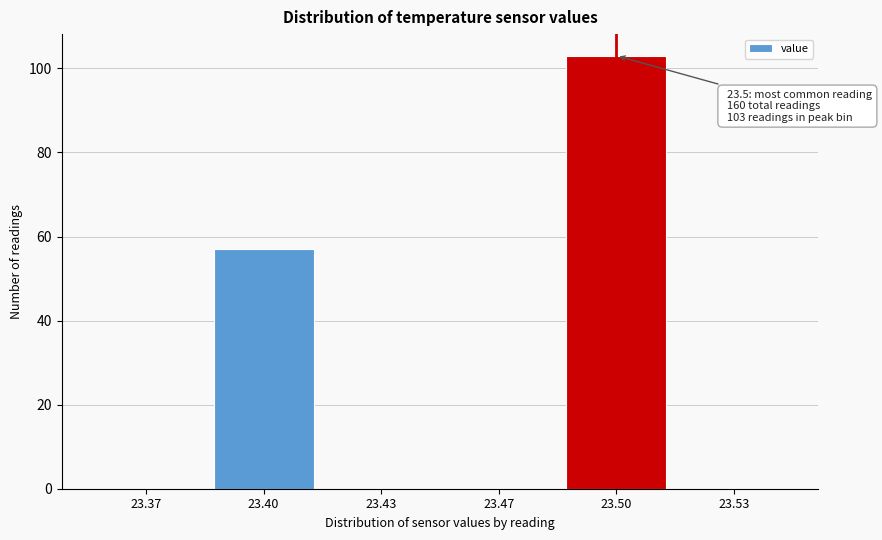

Reading left to right, list all the values displayed in this chart.

23.37=0	23.40=57	23.43=0	23.47=0	23.50=103	23.53=0